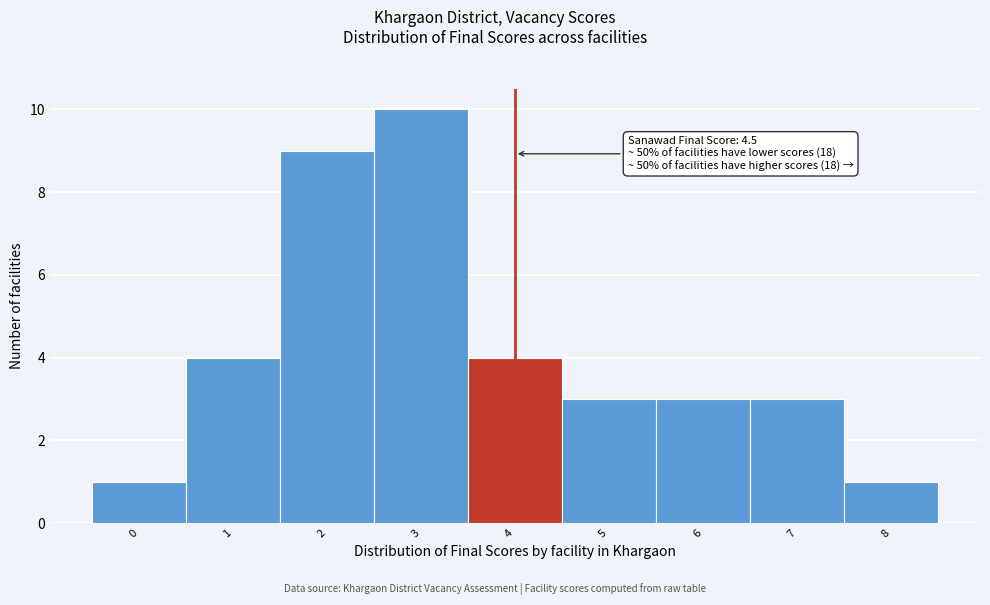

Reading left to right, what are all the values shown in this chart?

0=1	1=4	2=9	3=10	4=4	5=3	6=3	7=3	8=1